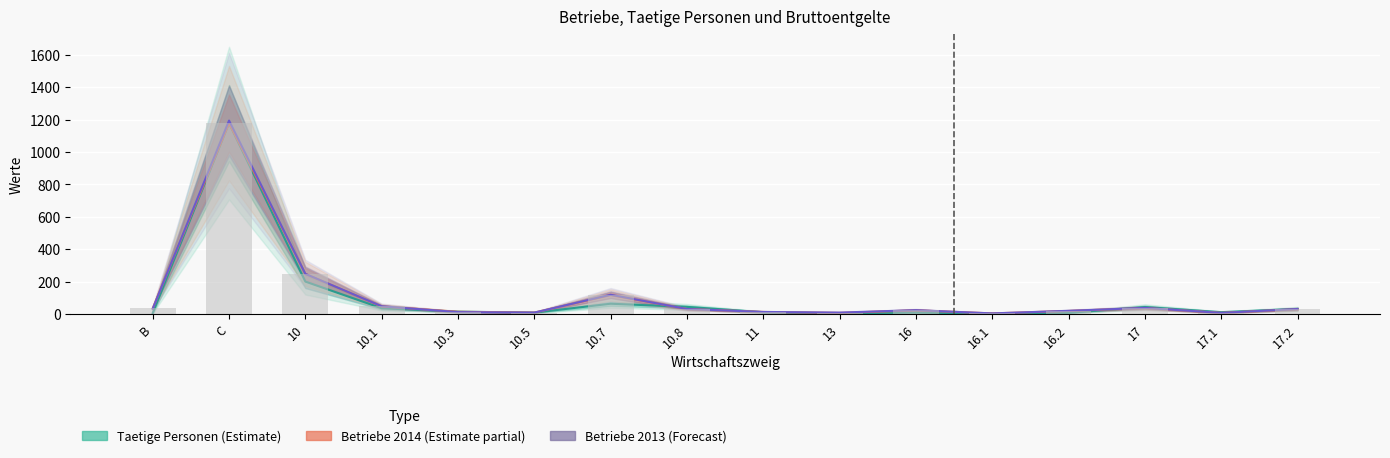

Is the value of Betriebe 2014 at 10.1 greater than the value of Betriebe 2013 at 11?

Yes